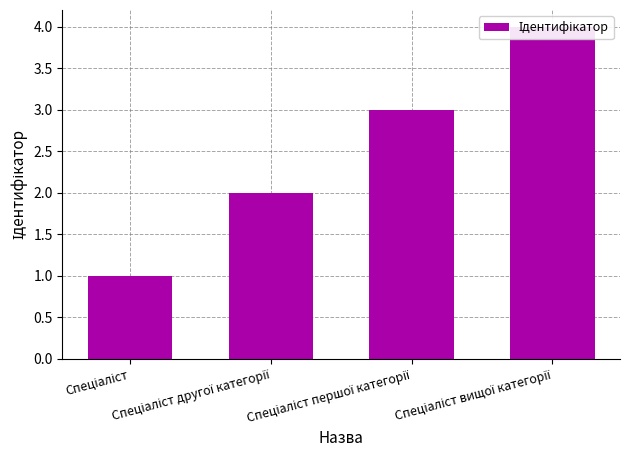

What is the ratio of the value at Спеціаліст вищої категорії to the value at Спеціаліст?

4.0